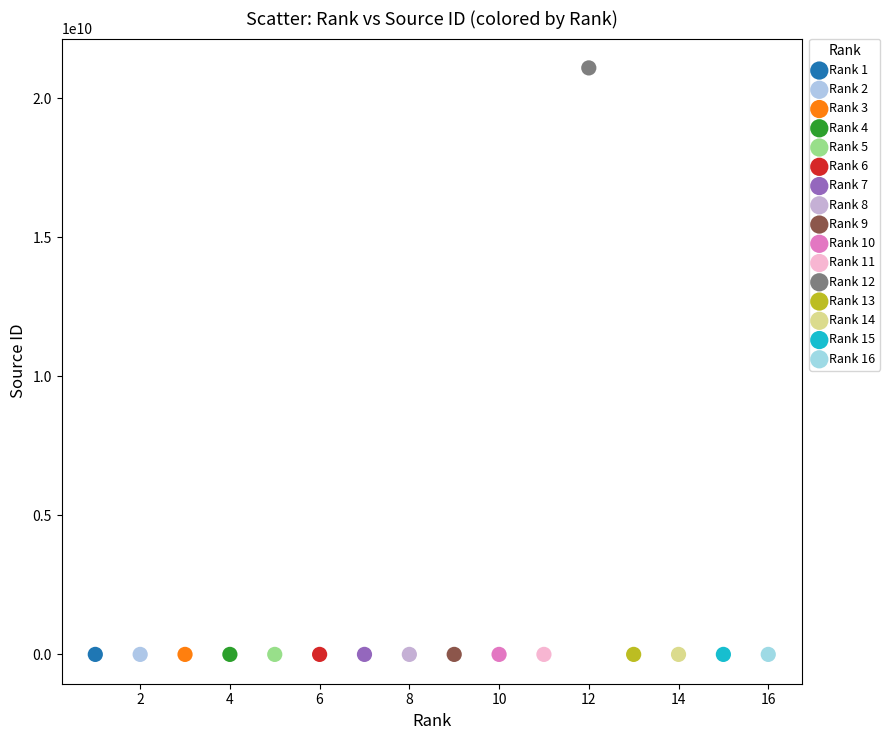

What are all the series names shown in the legend?

Rank 1, Rank 2, Rank 3, Rank 4, Rank 5, Rank 6, Rank 7, Rank 8, Rank 9, Rank 10, Rank 11, Rank 12, Rank 13, Rank 14, Rank 15, Rank 16